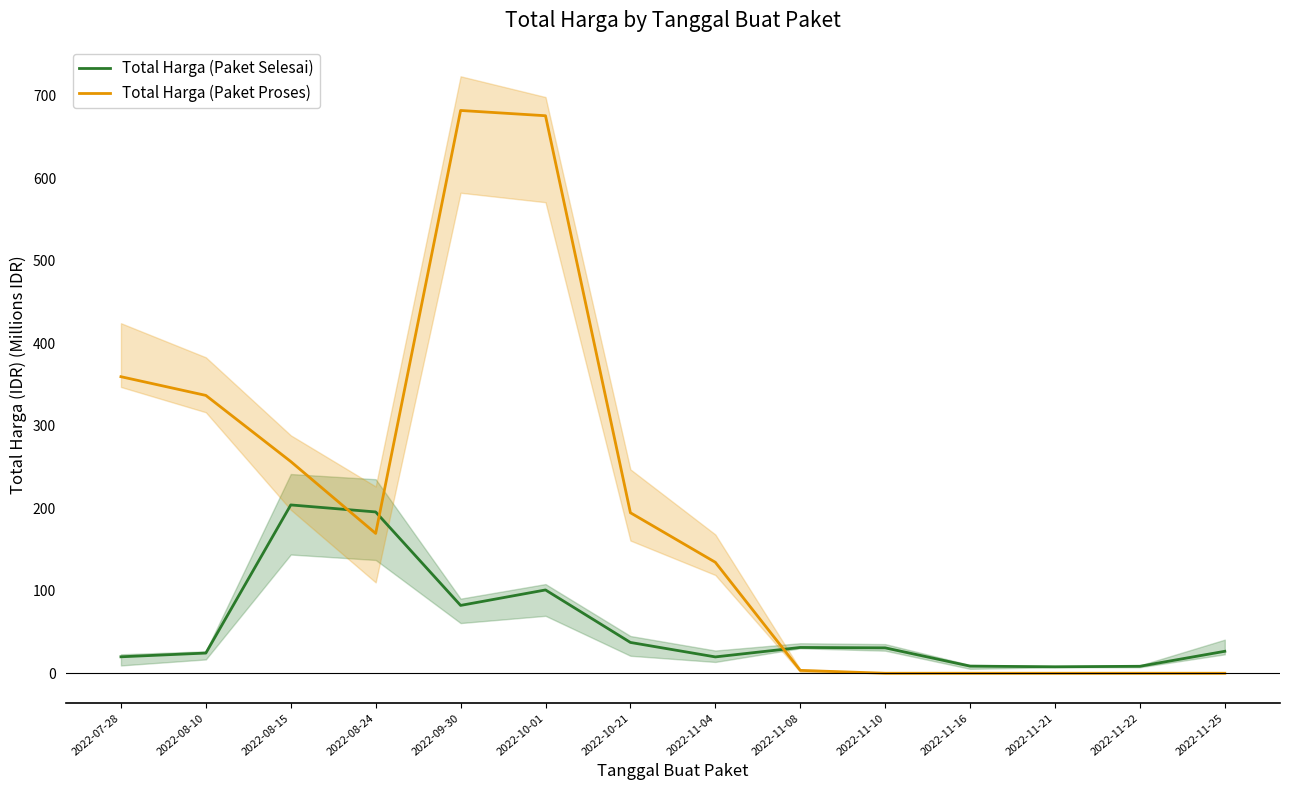

Rank the series at 2022-07-28 from lowest to highest value.

Total Harga (Paket Selesai), Total Harga (Paket Proses)